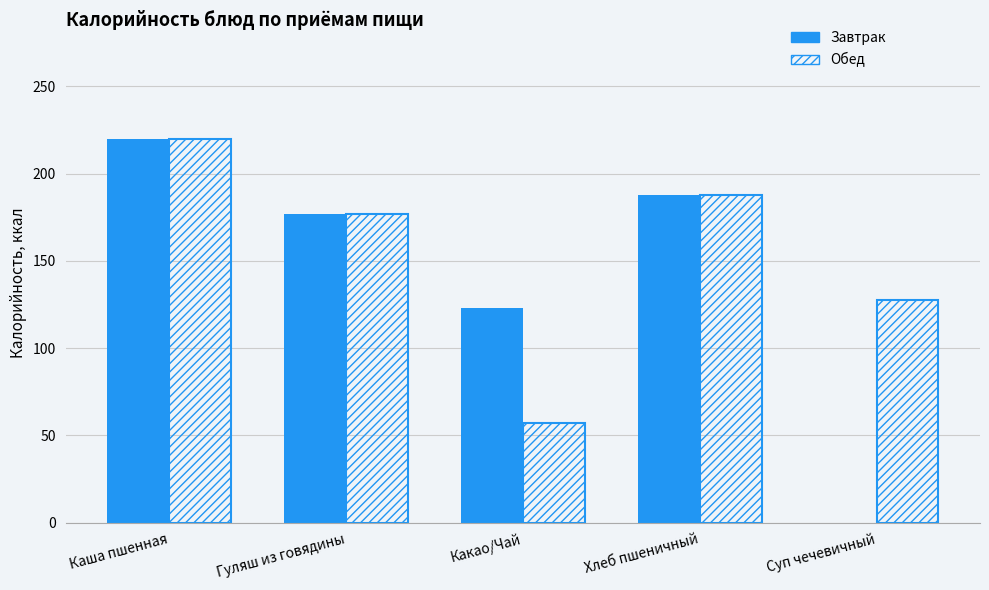

What is the sum of all Обед values?

768.9